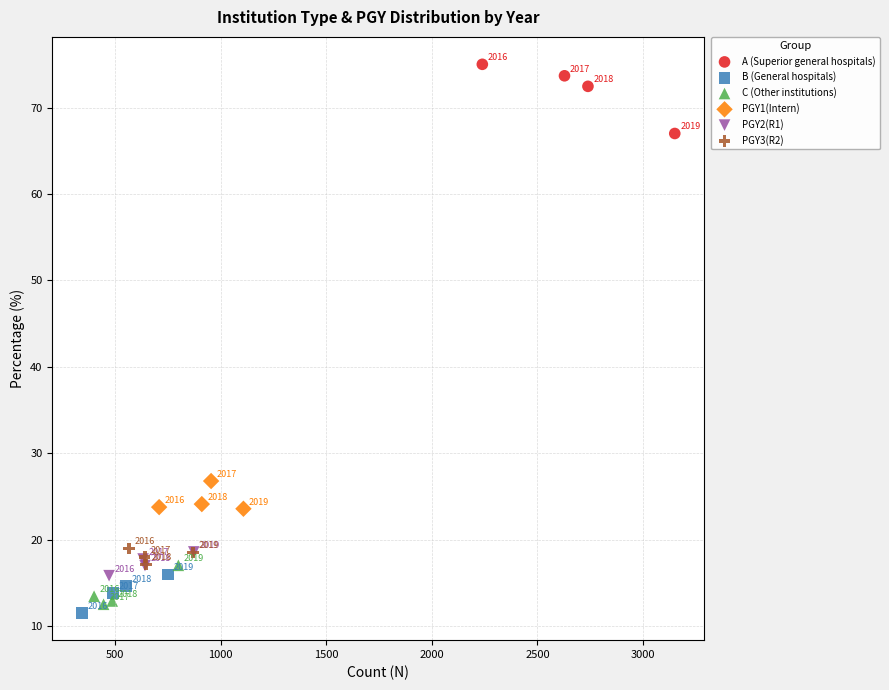

What are all the series names shown in the legend?

A (Superior general hospitals), B (General hospitals), C (Other institutions), PGY1(Intern), PGY2(R1), PGY3(R2)